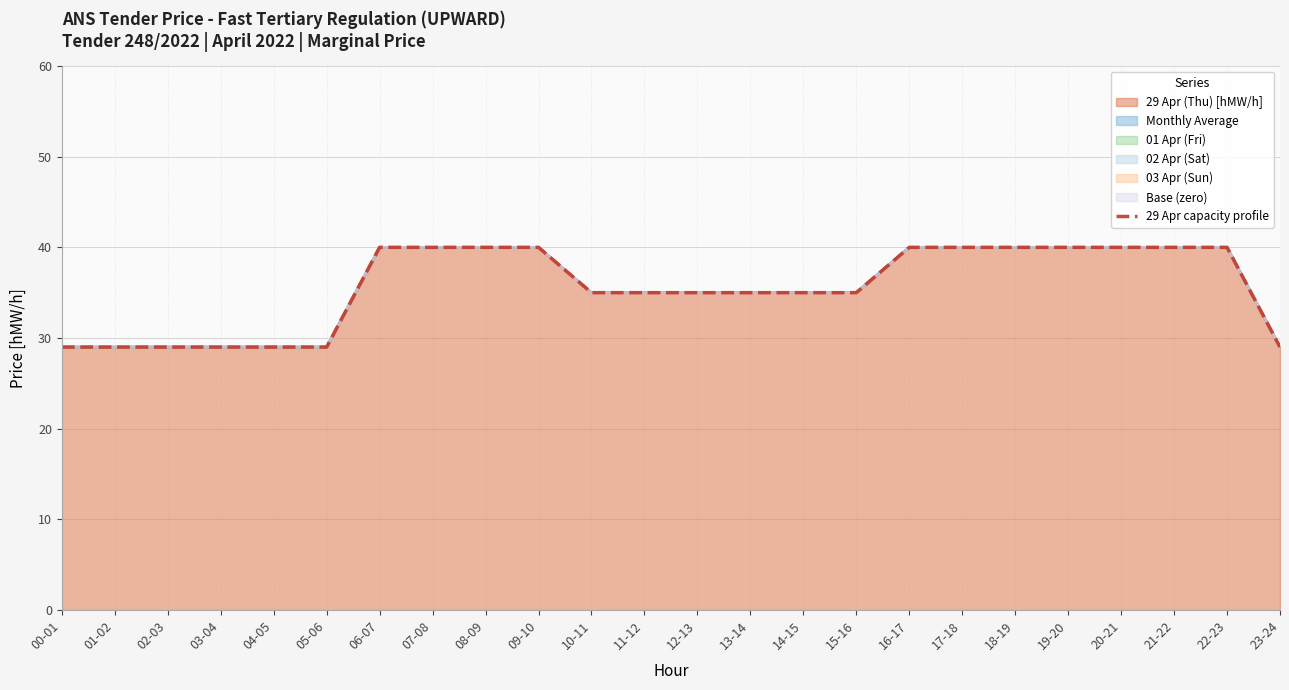

Which has a higher value, 05-06 or 16-17?

16-17